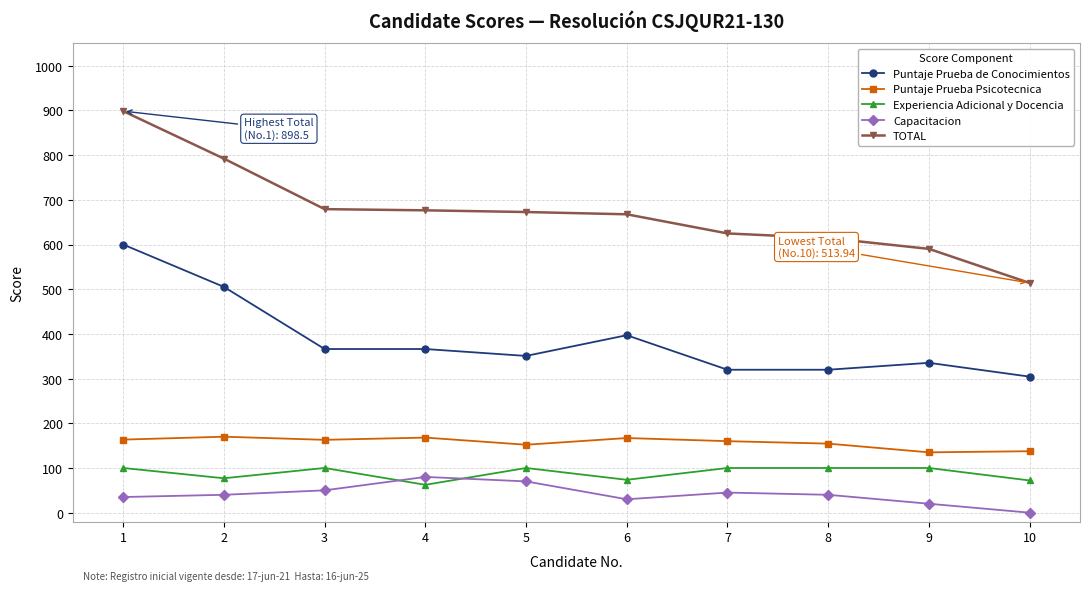

True or false: Experiencia Adicional y Docencia and Puntaje Prueba Psicotecnica cross at least once.

False